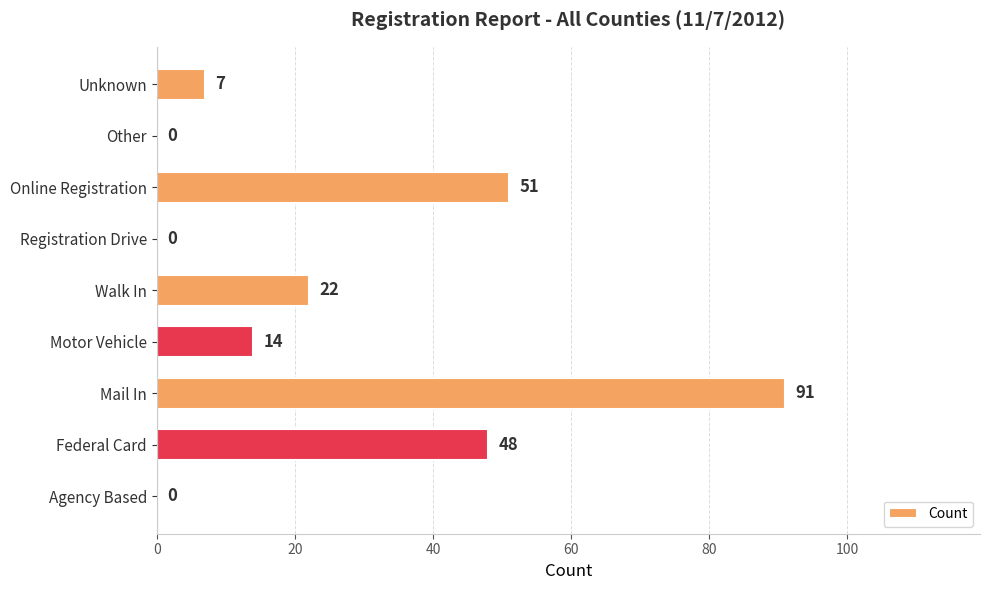

What is the maximum value shown in the chart?

91